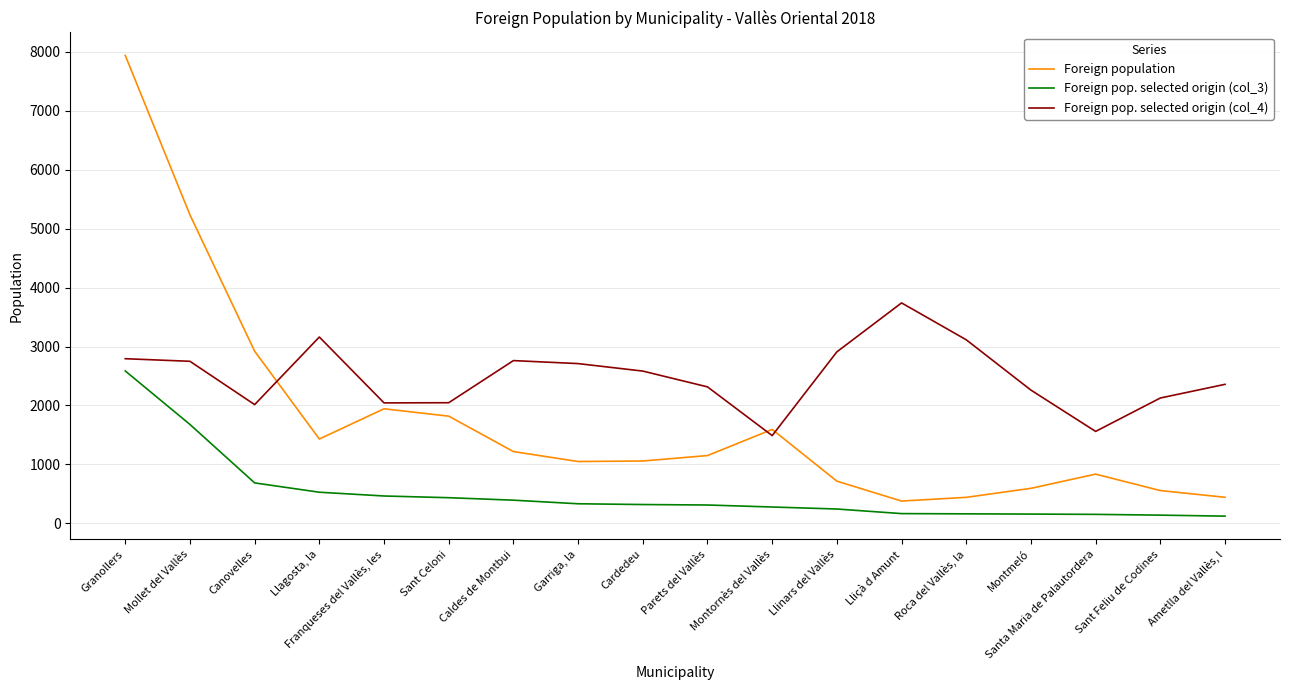

At which label does Foreign pop. selected origin (col_4) reach its peak?

Lliçà d Amunt